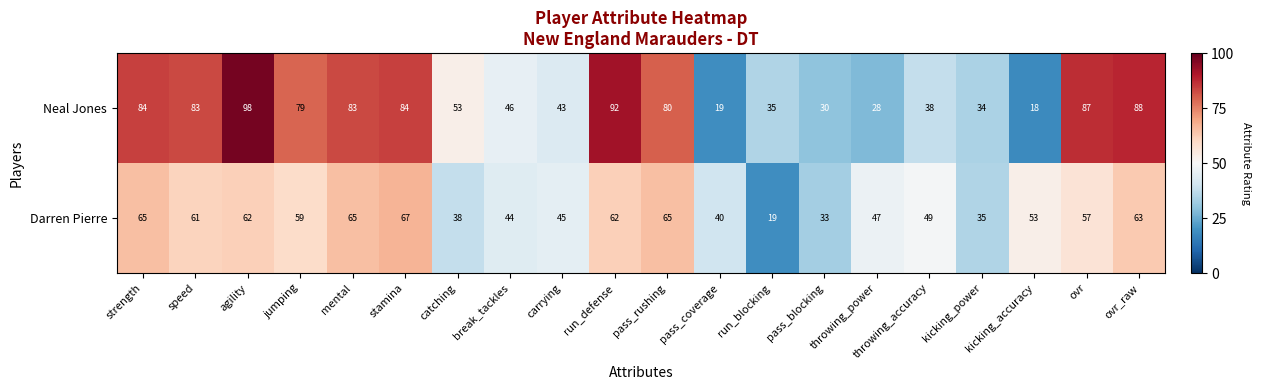

Where is Darren Pierre nearest to the value 43?

break_tackles